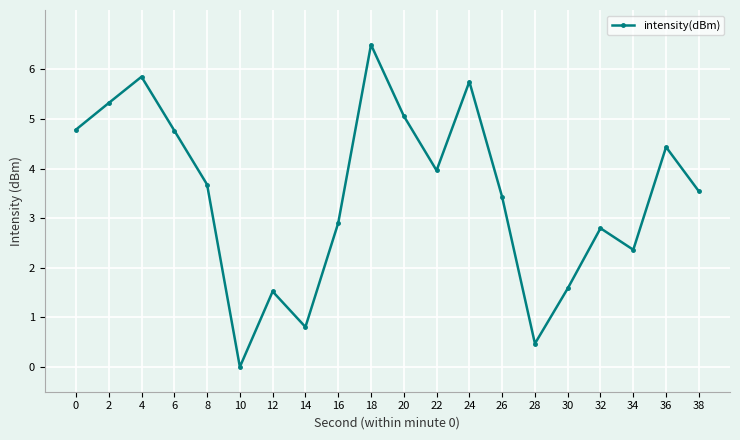

Where is the data nearest to the value 3?

16